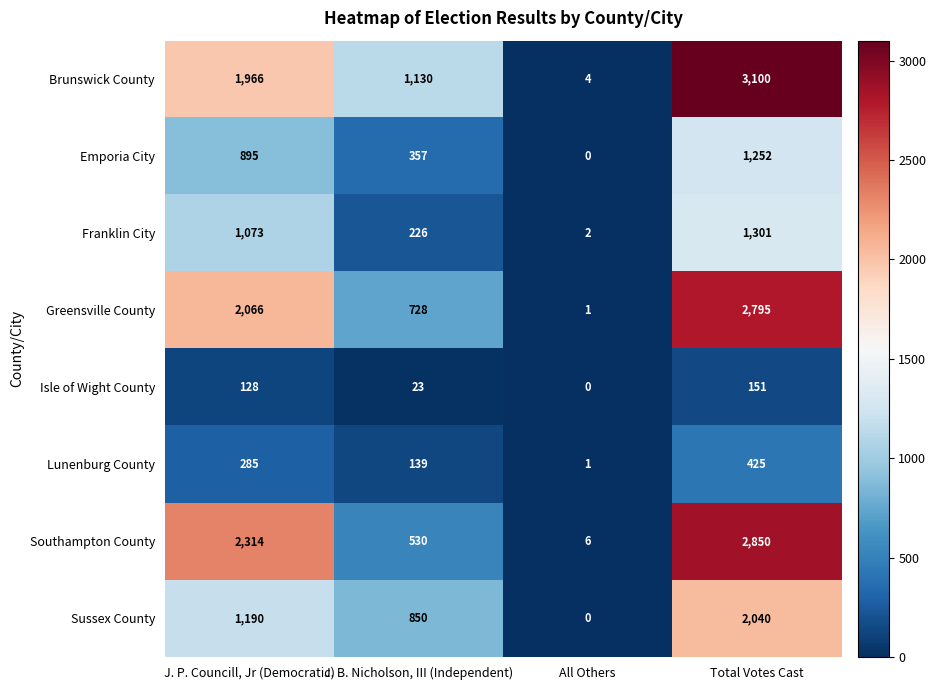

What is the sum of the Greensville County values at J. P. Councill, Jr (Democratic) and All Others?

2067